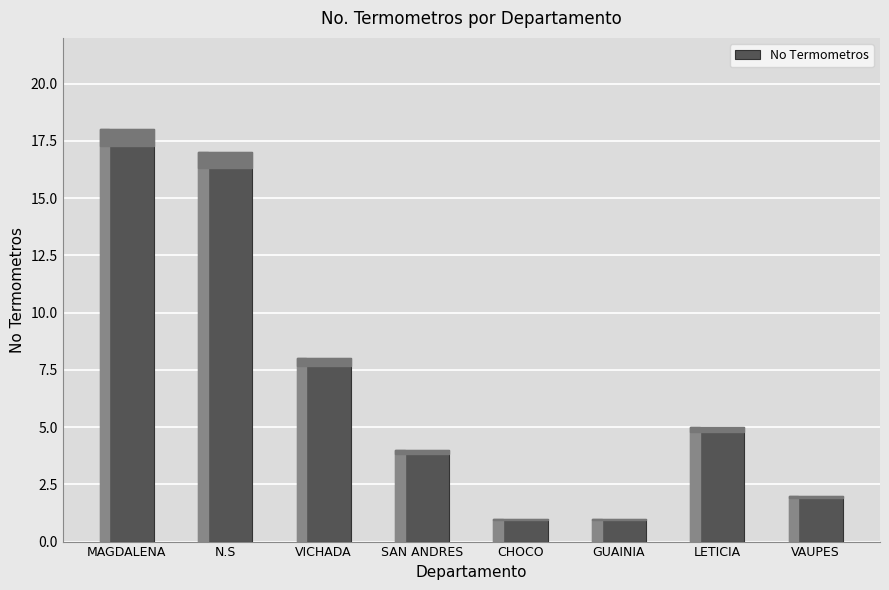

Which category has the highest value across all series?

MAGDALENA